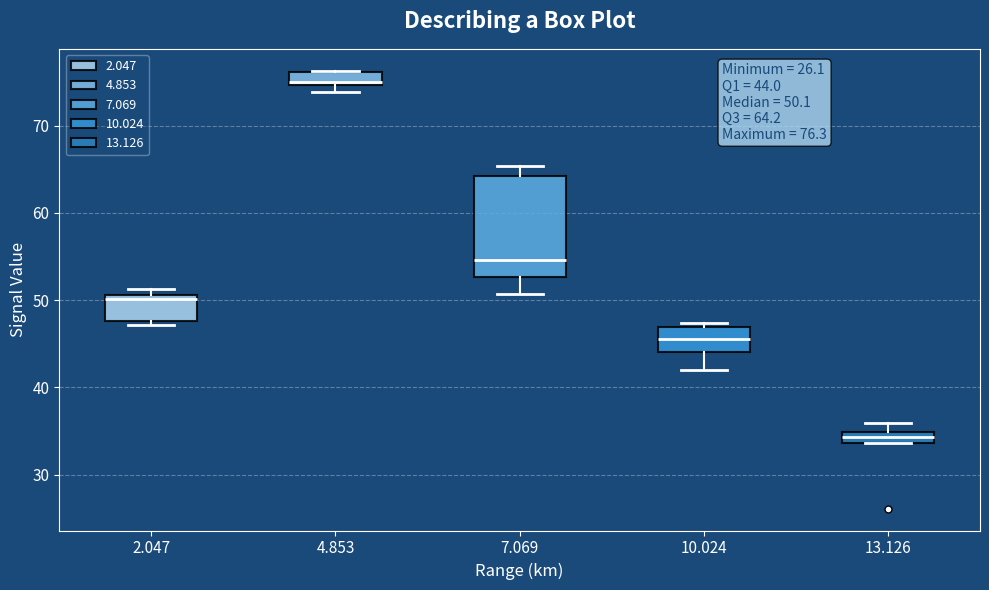

Which box's median line is the lowest?

13.126